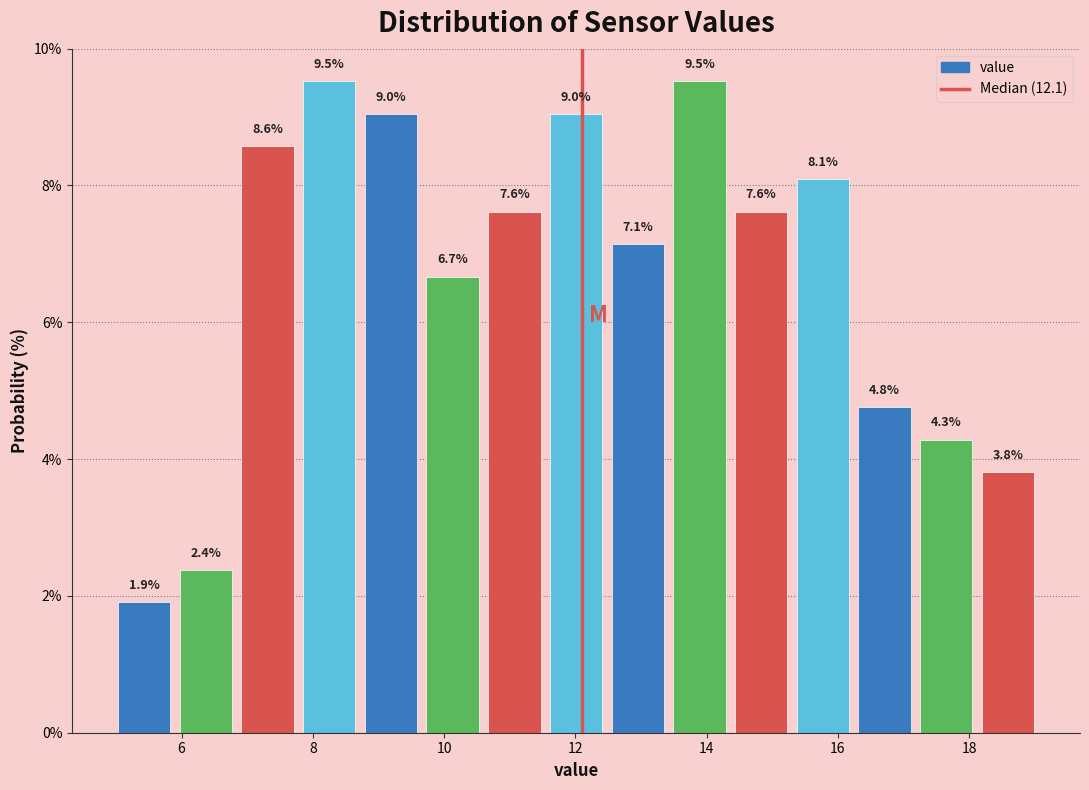

How tall is the bar that spans 6.0 to 7.0 on the x-axis? The bar edges are not printed on the chart, so give them approximately, as read against the axis.

2.4